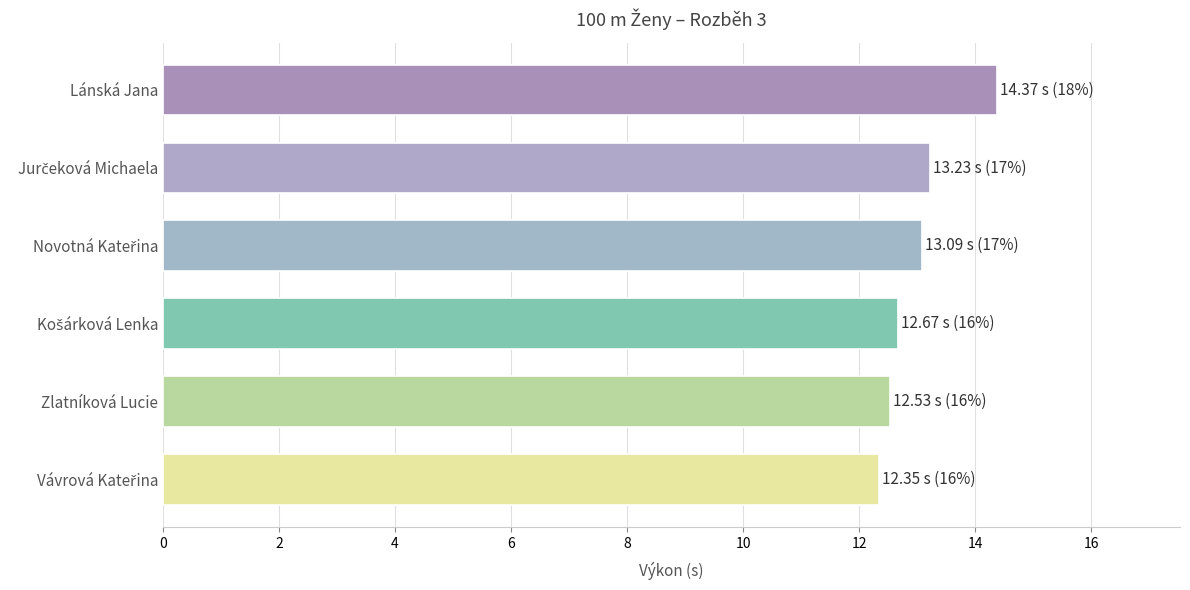

Is it true that the value at Lánská Jana is 14.4?

True